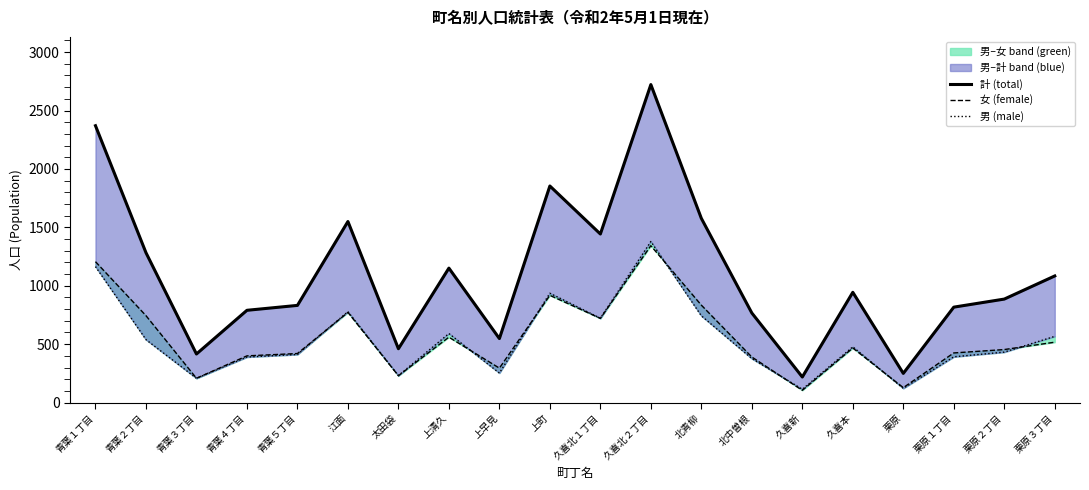

What is the value of the 男 (male) point at the 6th from the left?

778